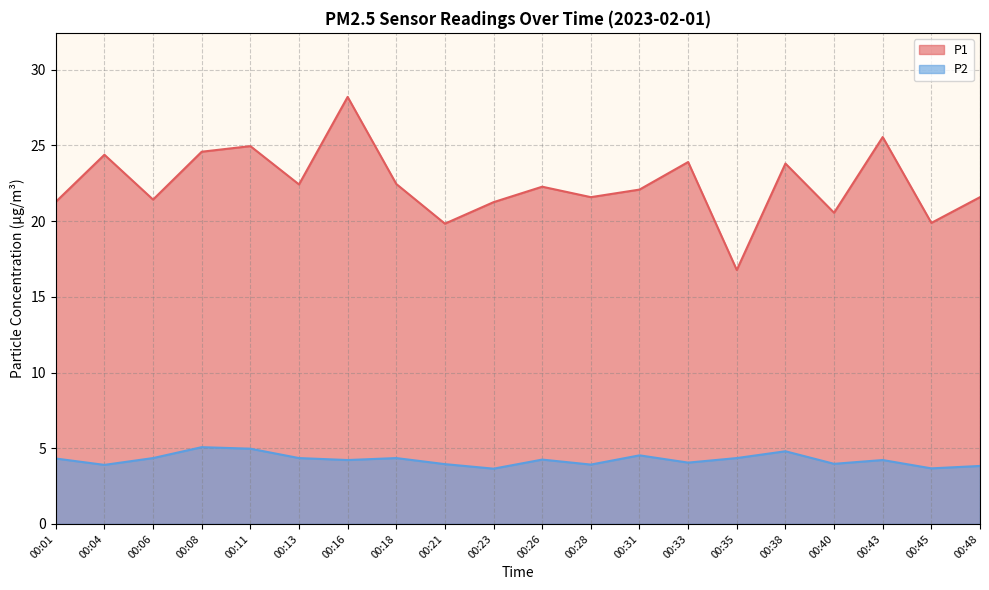

Which series has the widest spread of values?

P1